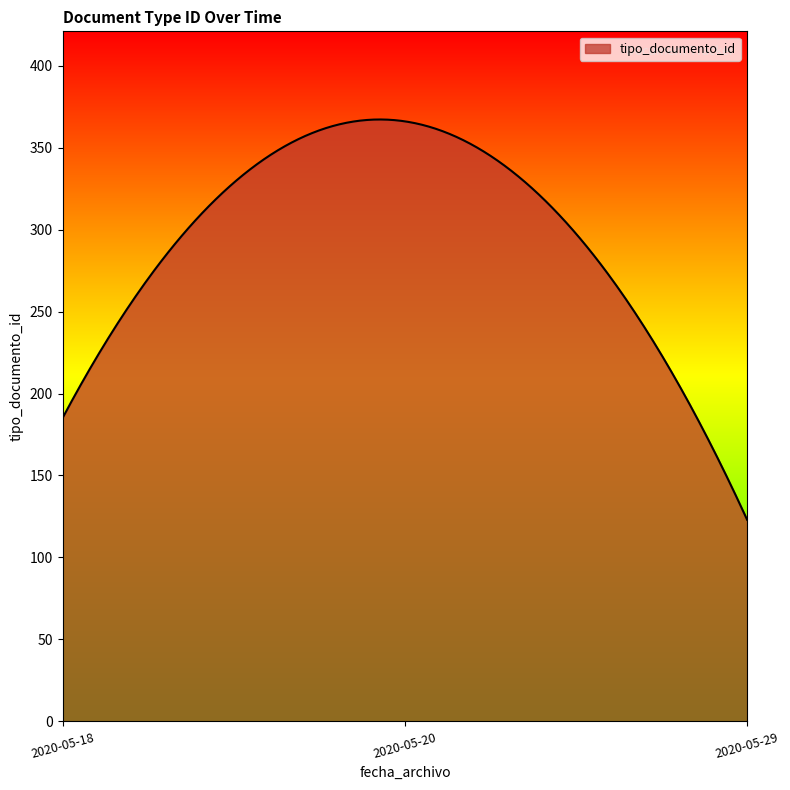

What is the minimum value shown in the chart?

123.0